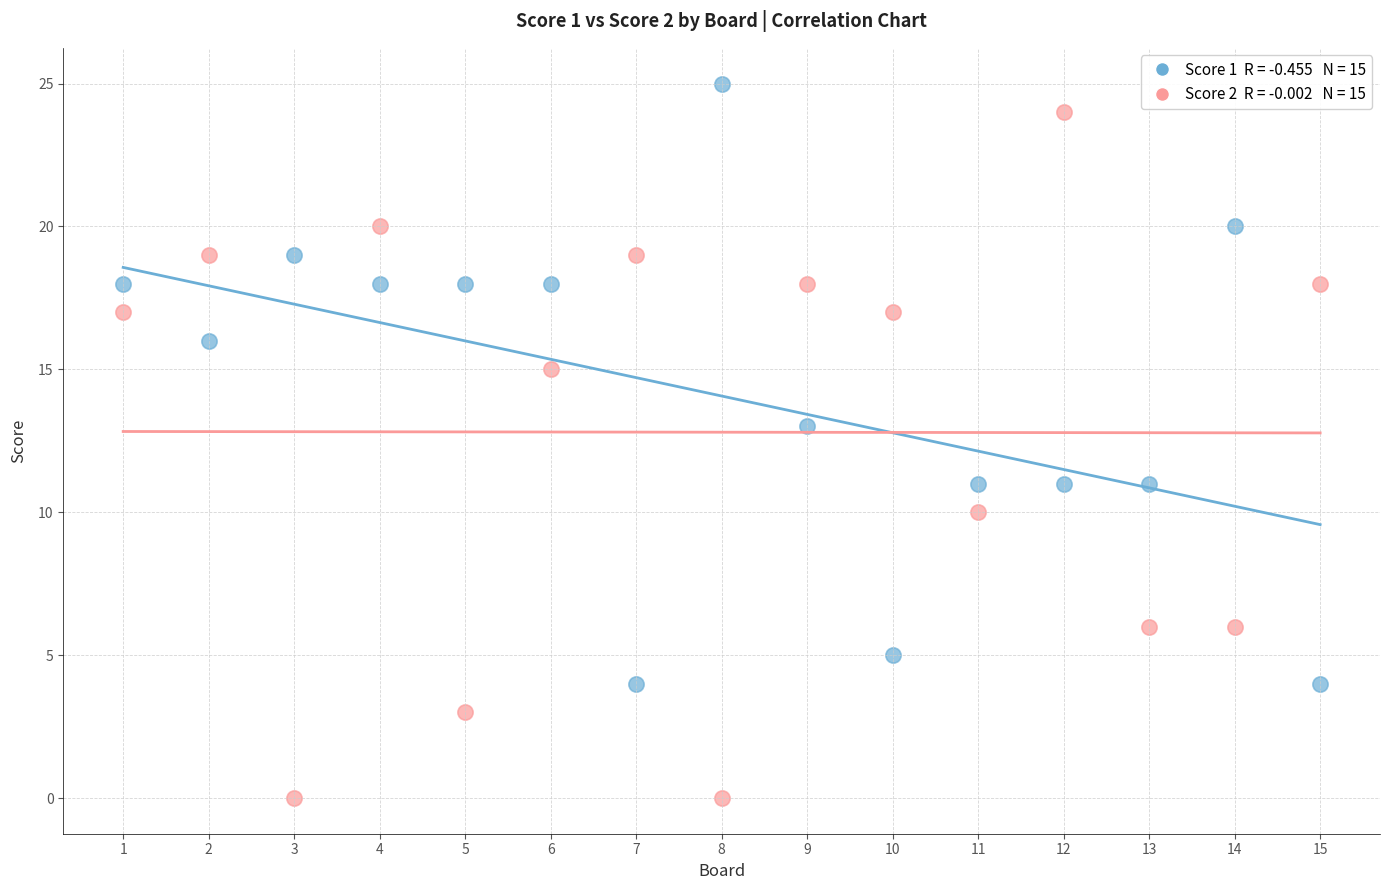

Across all data points, what is the range of X values (max minus min)?

14